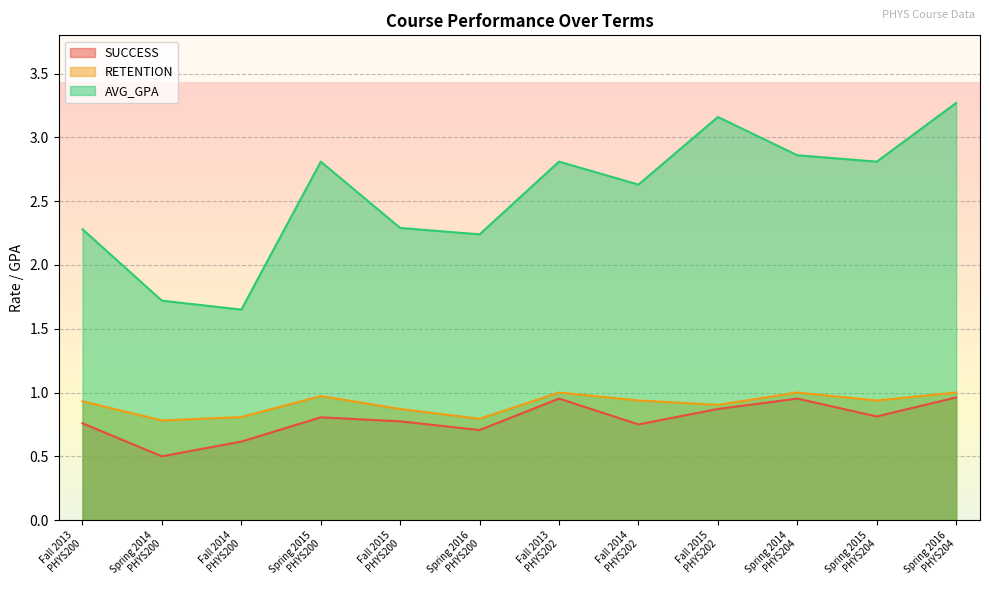

The AVG_GPA series shows 2.6 at Fall 2014
PHYS202. True or false?

True